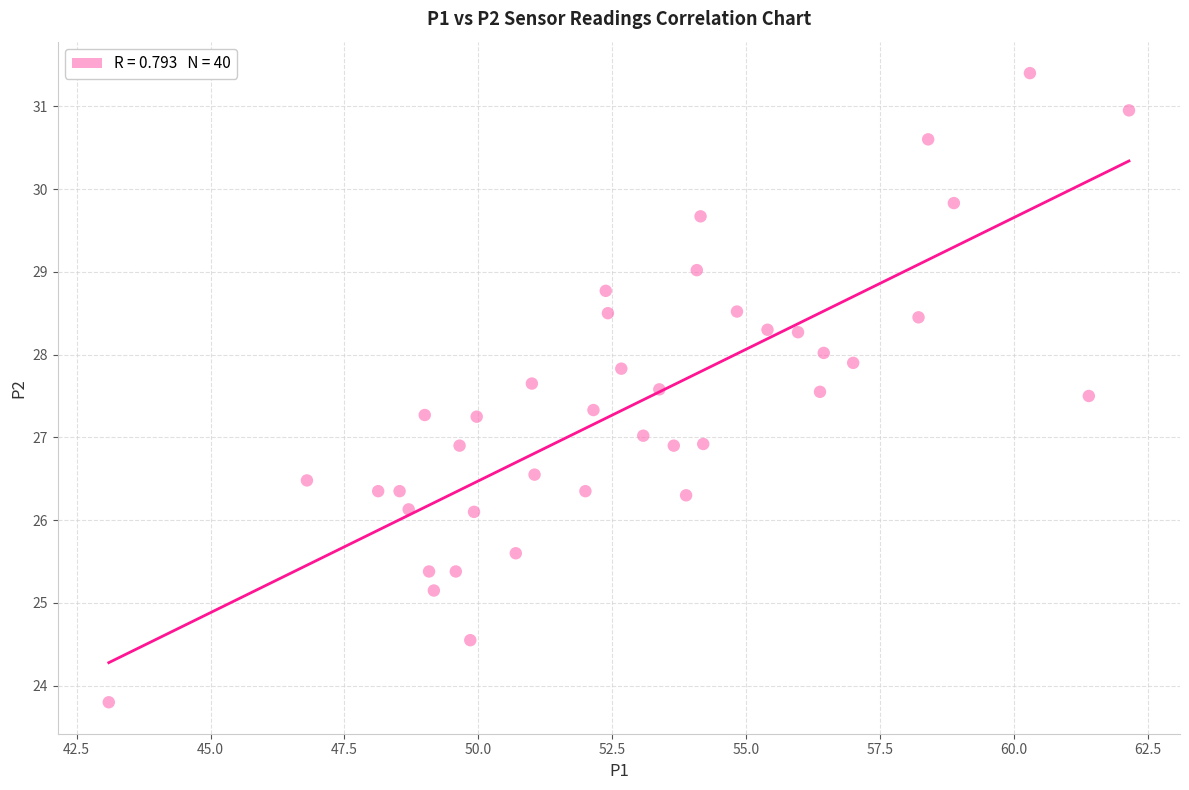

What is the range of X values (max minus min)?

19.0